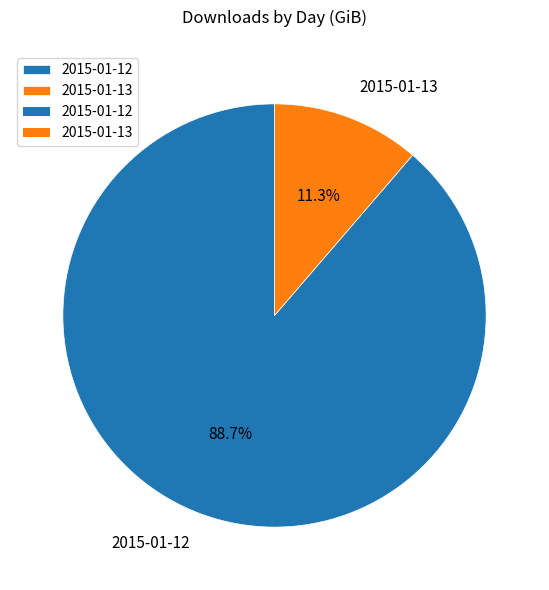

What percentage is the 2015-01-12 slice, to the nearest percent?

89%